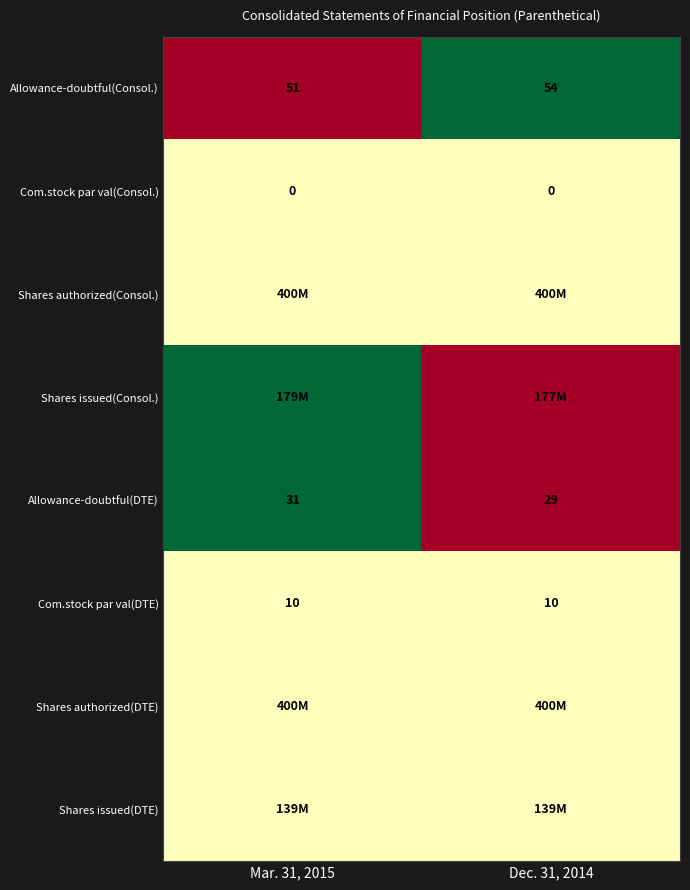

At which category is the sum across all series the highest?

Mar. 31, 2015